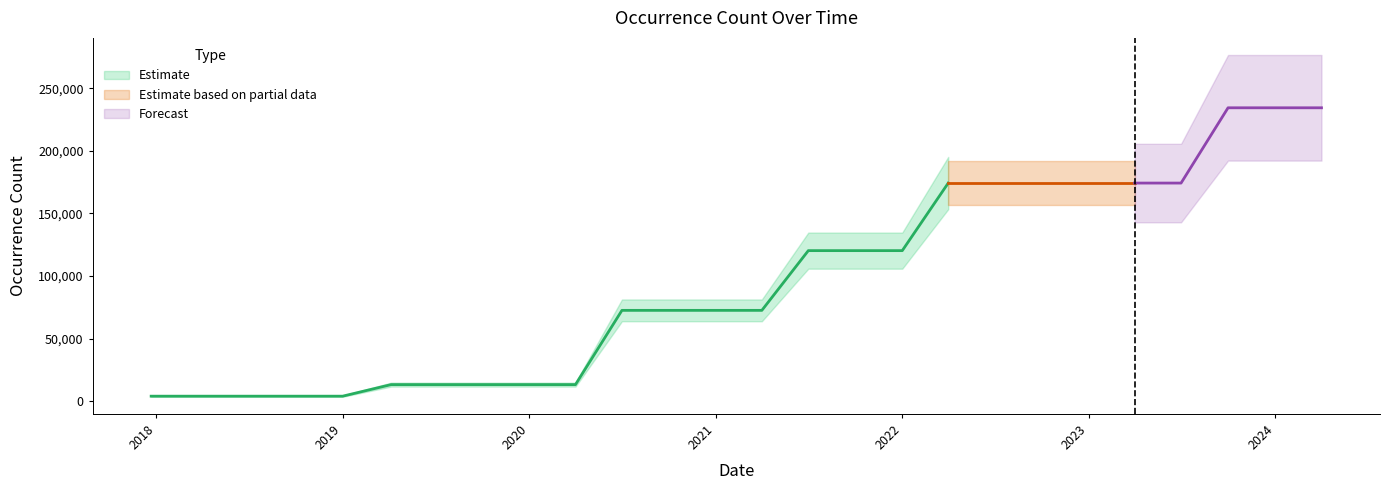

What is the difference between the values at 2020-01-01 and 2021-10-01?

107049